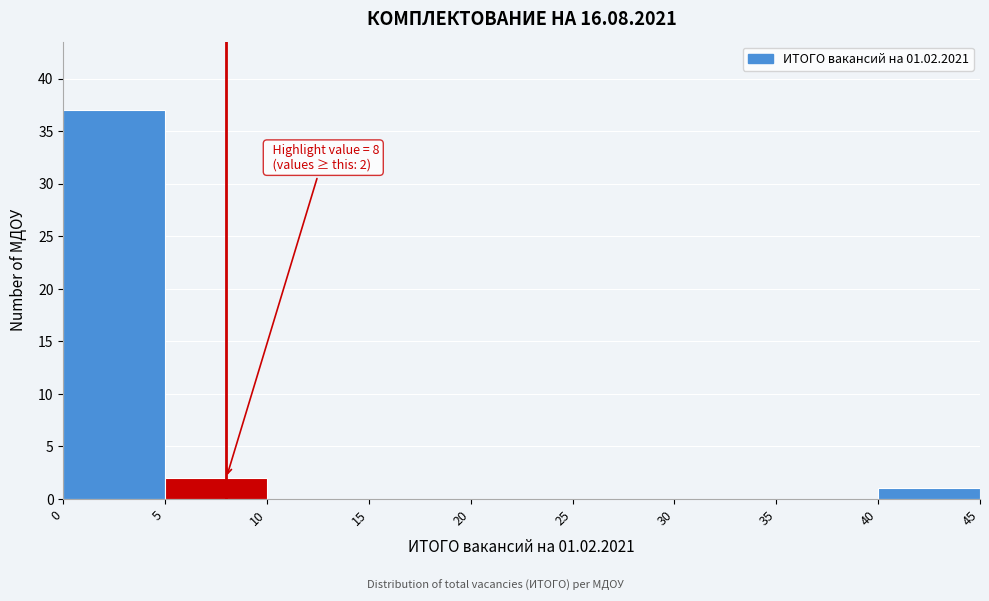

Over which range of the x-axis is the bar tallest?

0 to 5